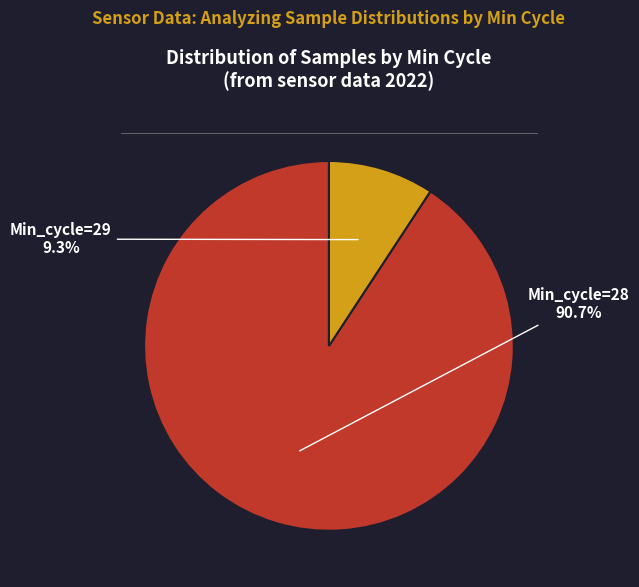

Is there a majority slice in this chart?

Yes